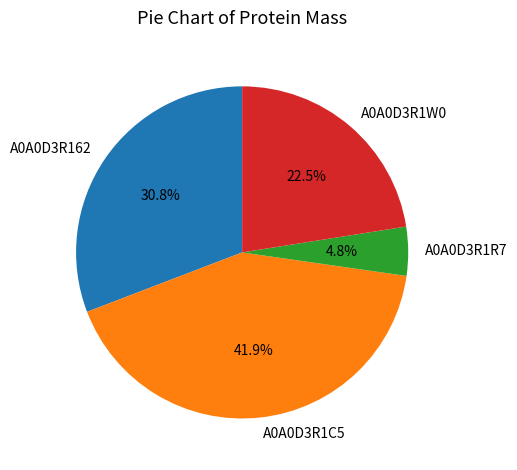

To the nearest percent, what is the average slice percentage?

25%